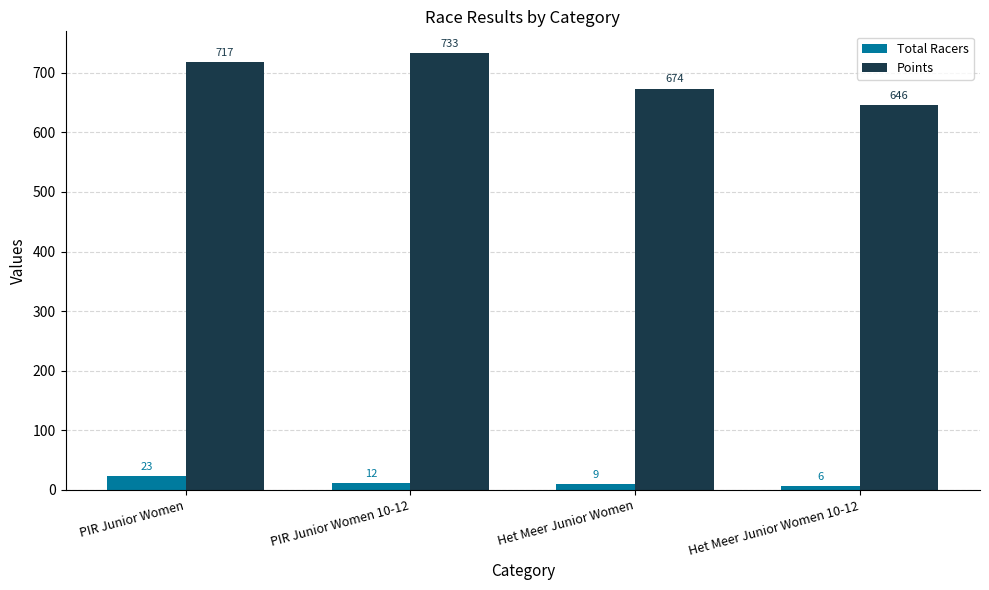

Count the number of categories in the chart.

4